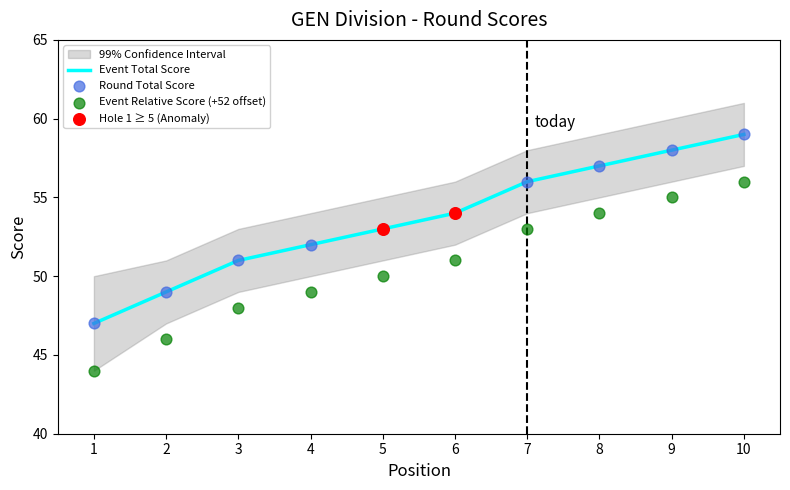

Is the value of round_total_score at 5 greater than the value of event_relative_score at 4?

Yes